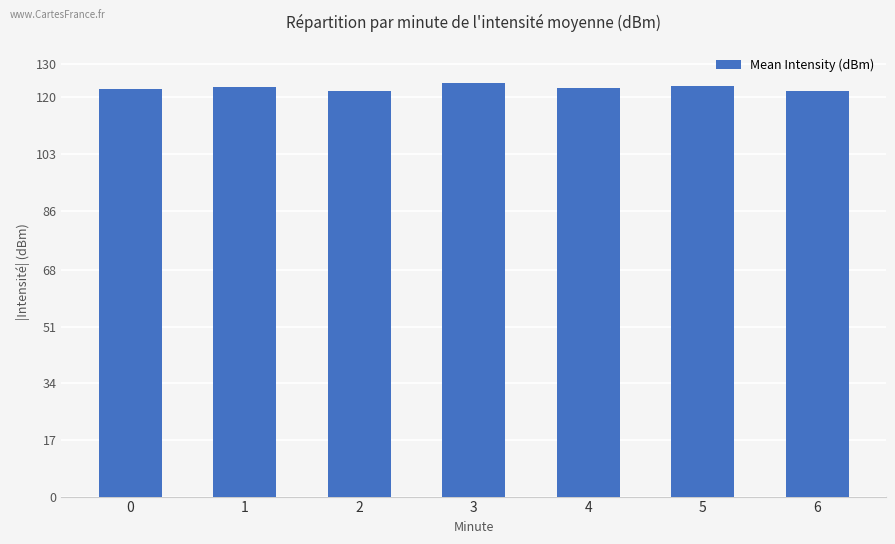

What is the value of the 3rd bar from the left?

121.9